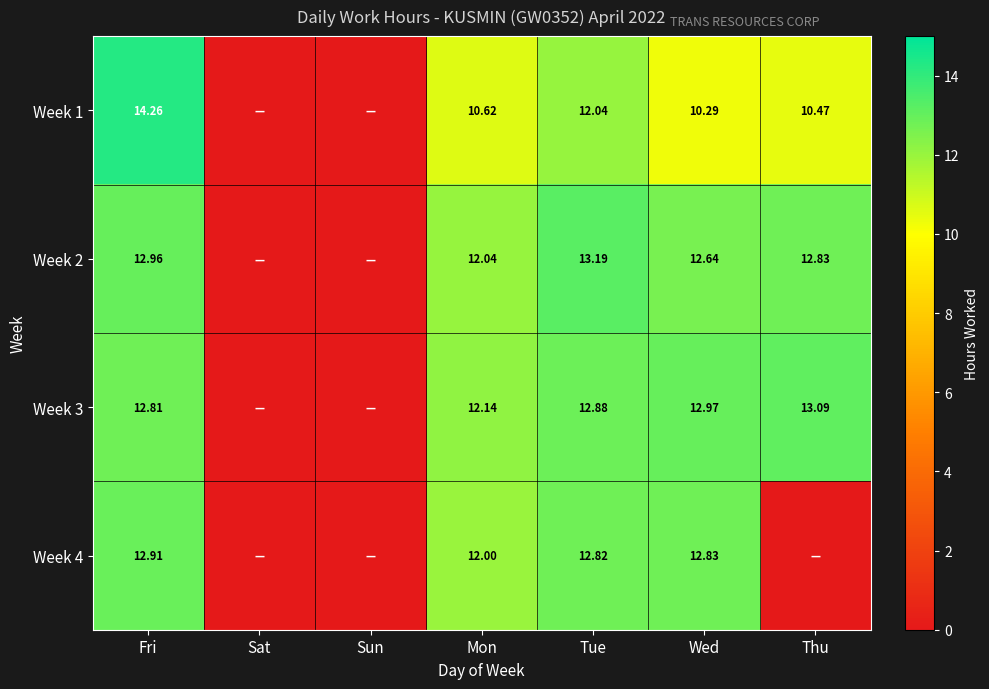

Is the value of Week 1 at Tue greater than the value of Week 2 at Tue?

No